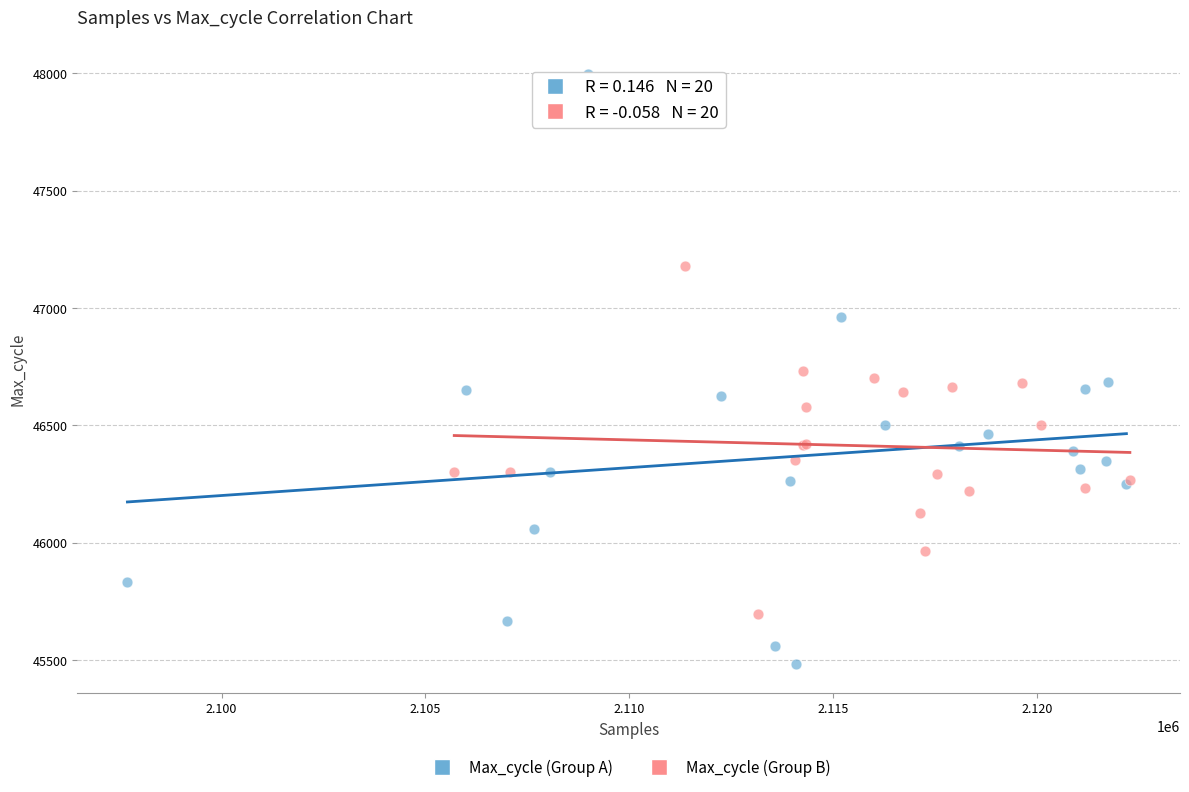

Which series contains the highest Y value?

Max_cycle (Group A)